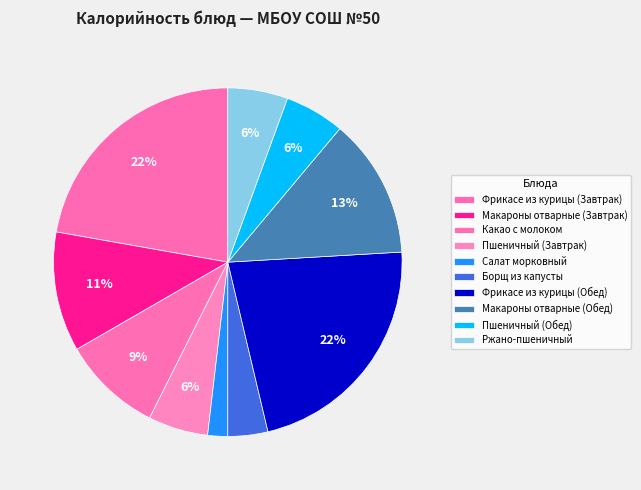

Which category has the biggest portion of the pie?

Фрикасе из курицы (Завтрак)